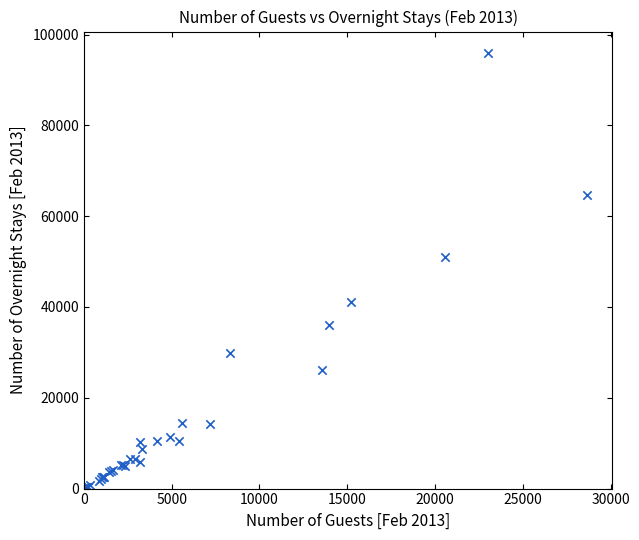

What Y value in the scatter plot is closest to 47953?

51076